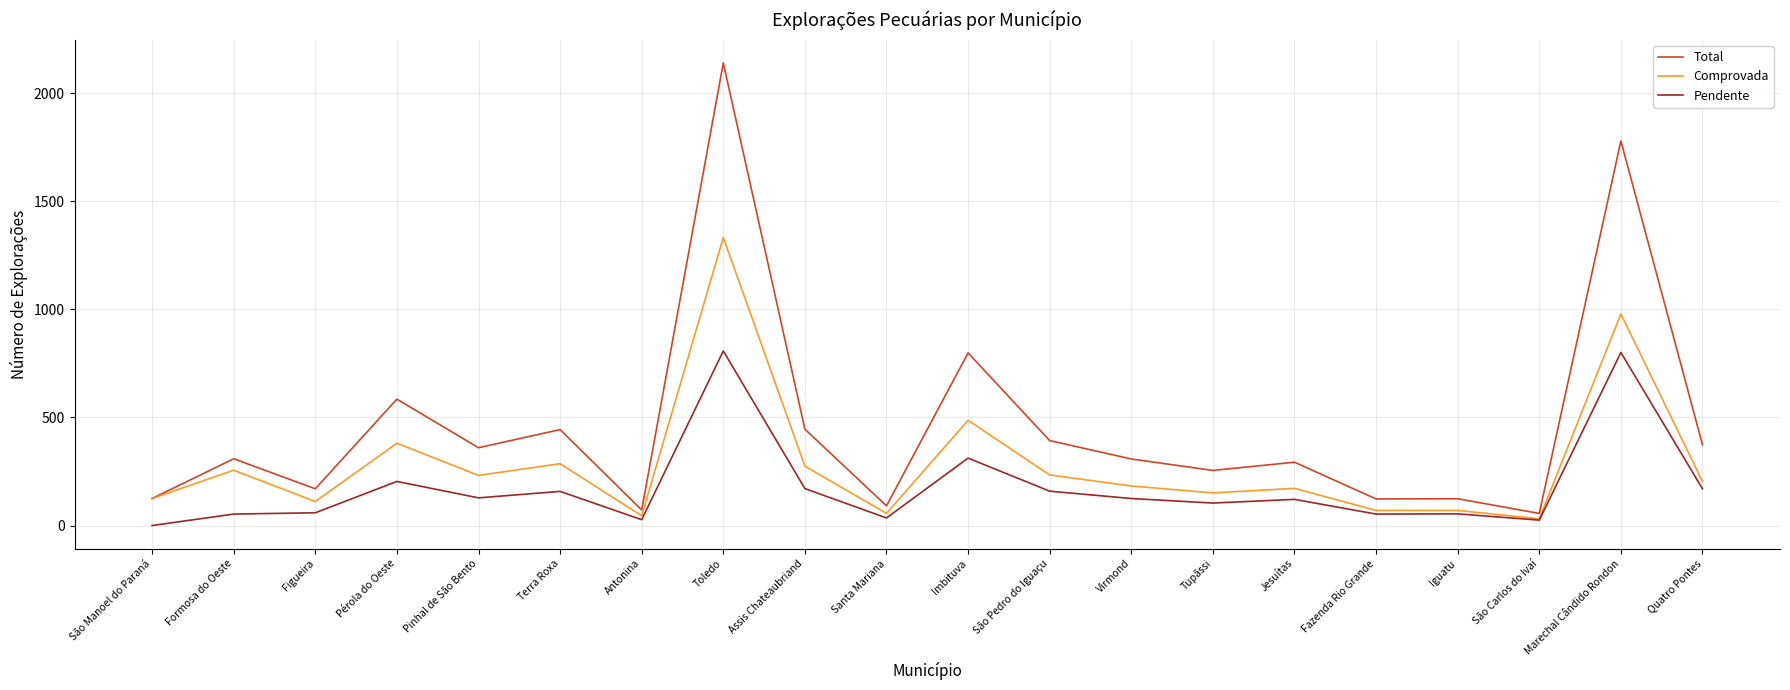

What is the maximum value for Comprovada?

1333